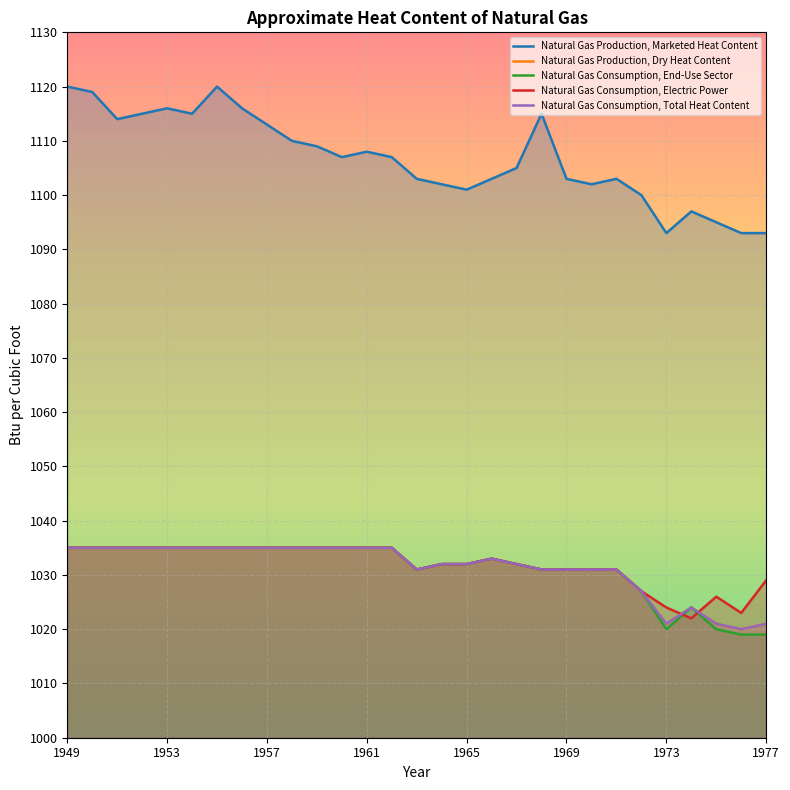

The Natural Gas Production, Dry Heat Content series shows 1035 at 1969. True or false?

True